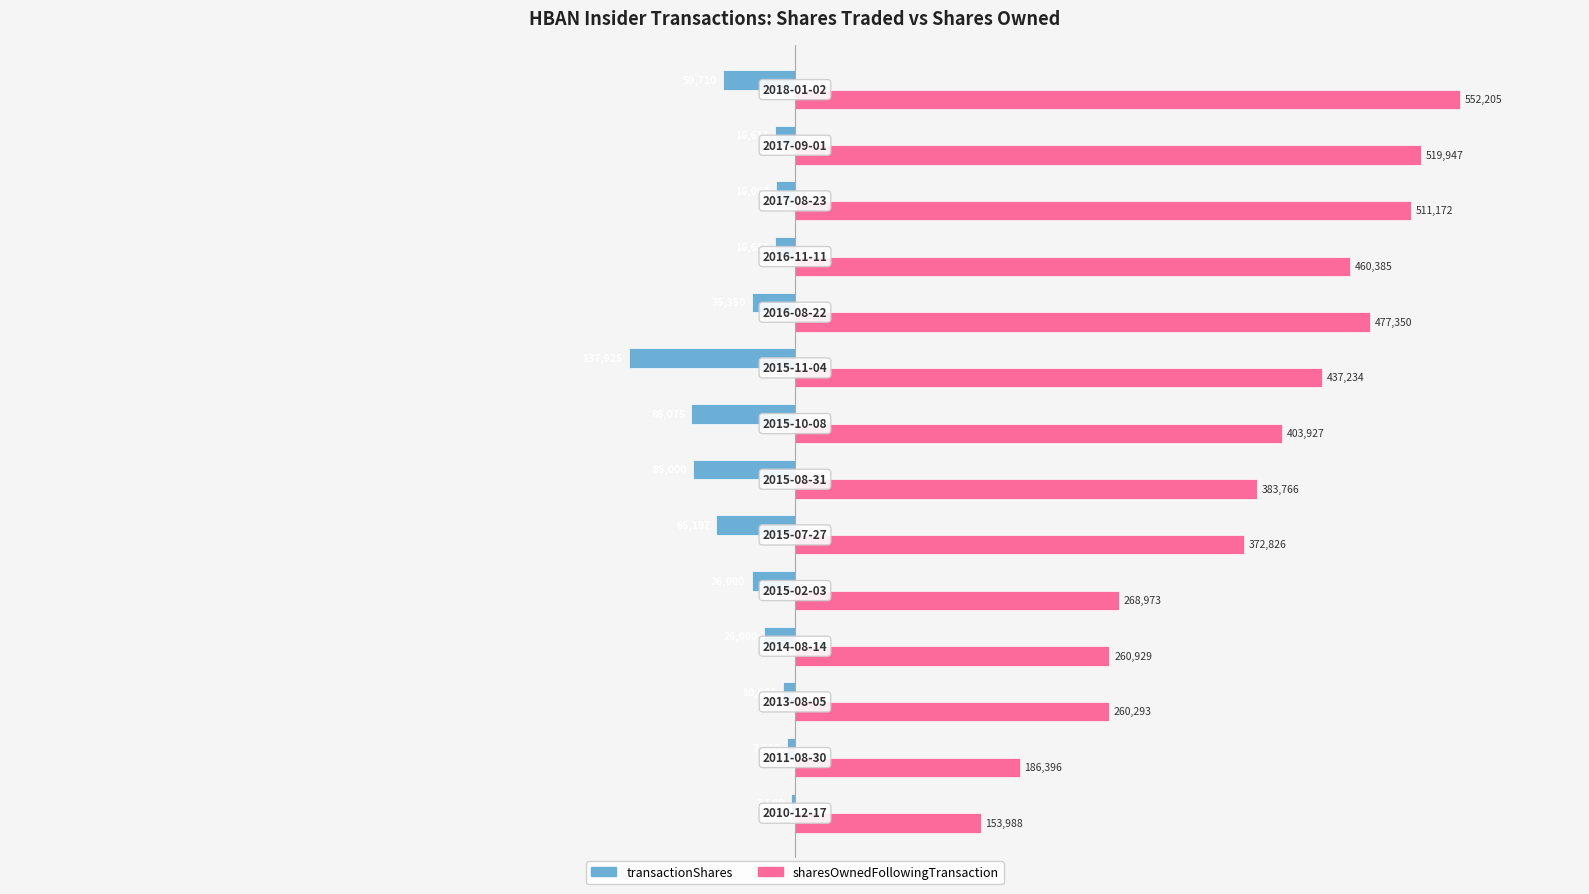

What is the highest value of the sharesOwnedFollowingTransaction series?

552205